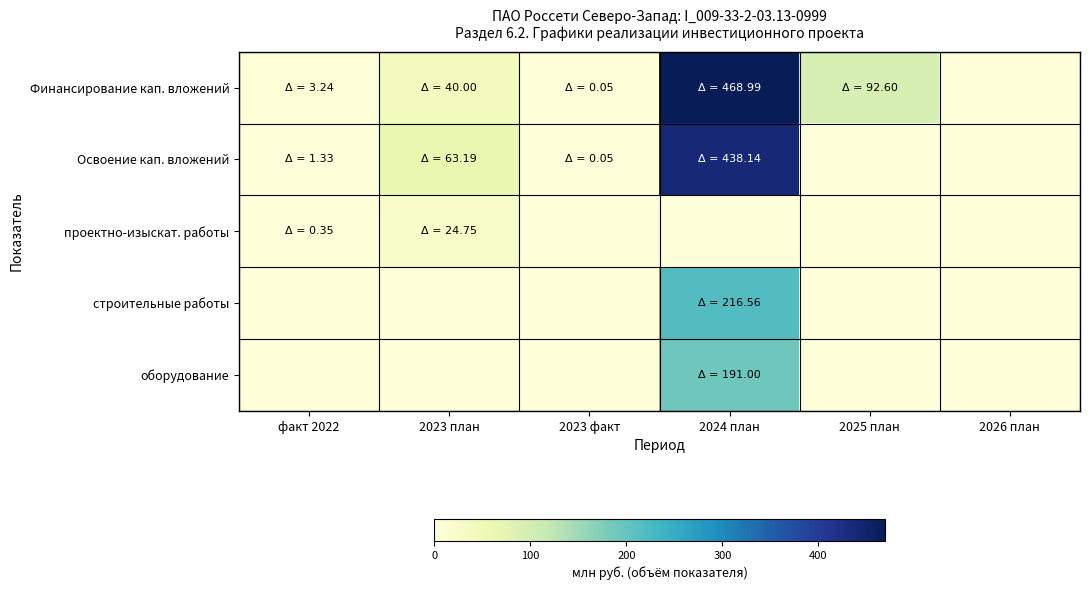

What is the spread (max minus min) of values at факт 2022?

3.2